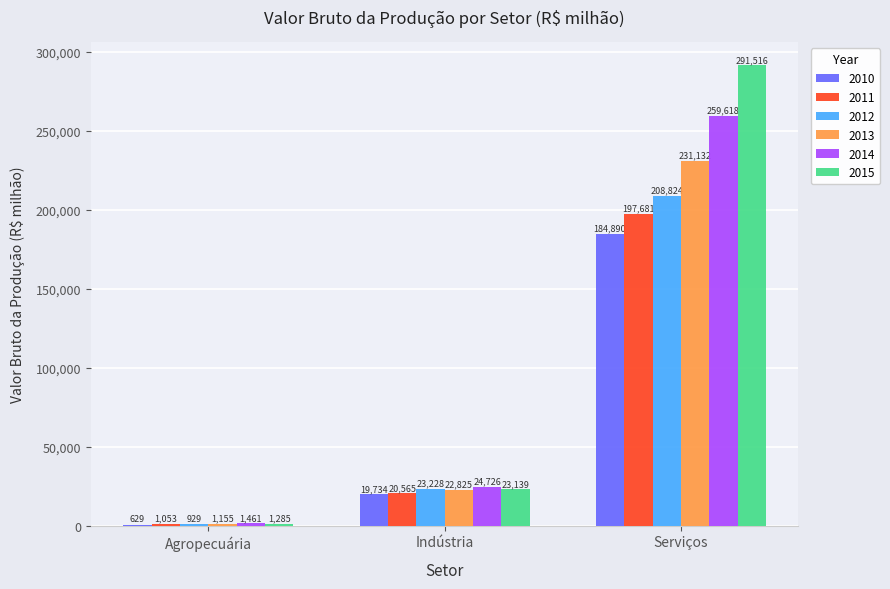

Is the value of 2012 at Agropecuária greater than the value of 2011 at Serviços?

No